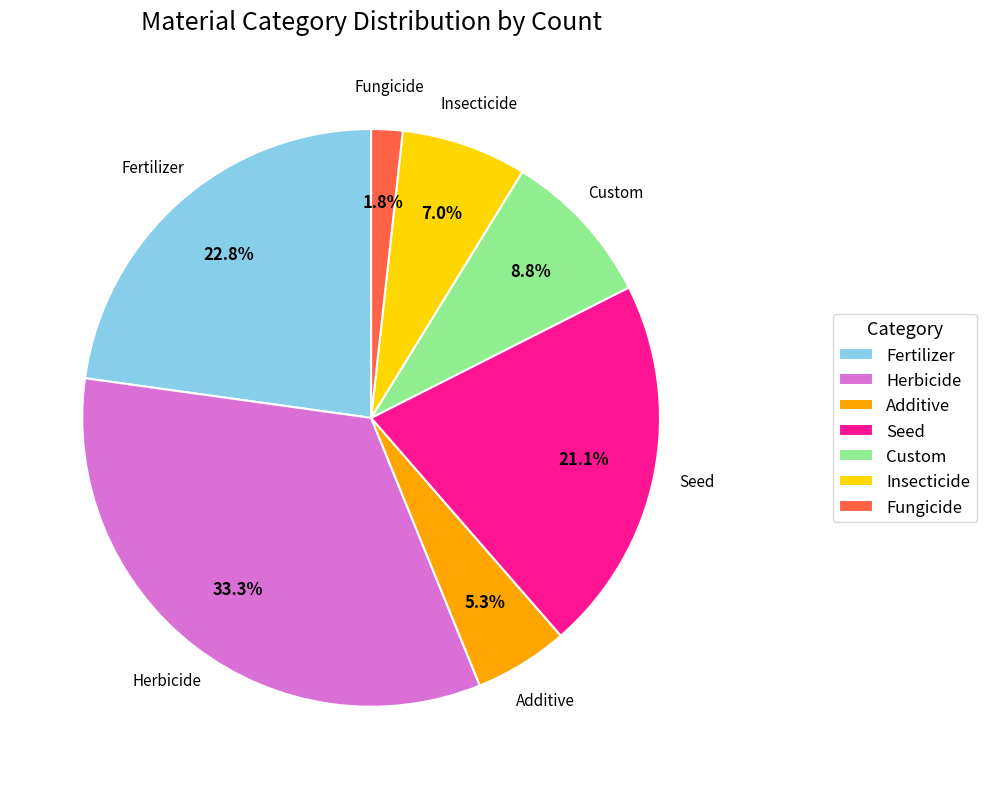

Is there any slice that represents more than half of the pie?

No